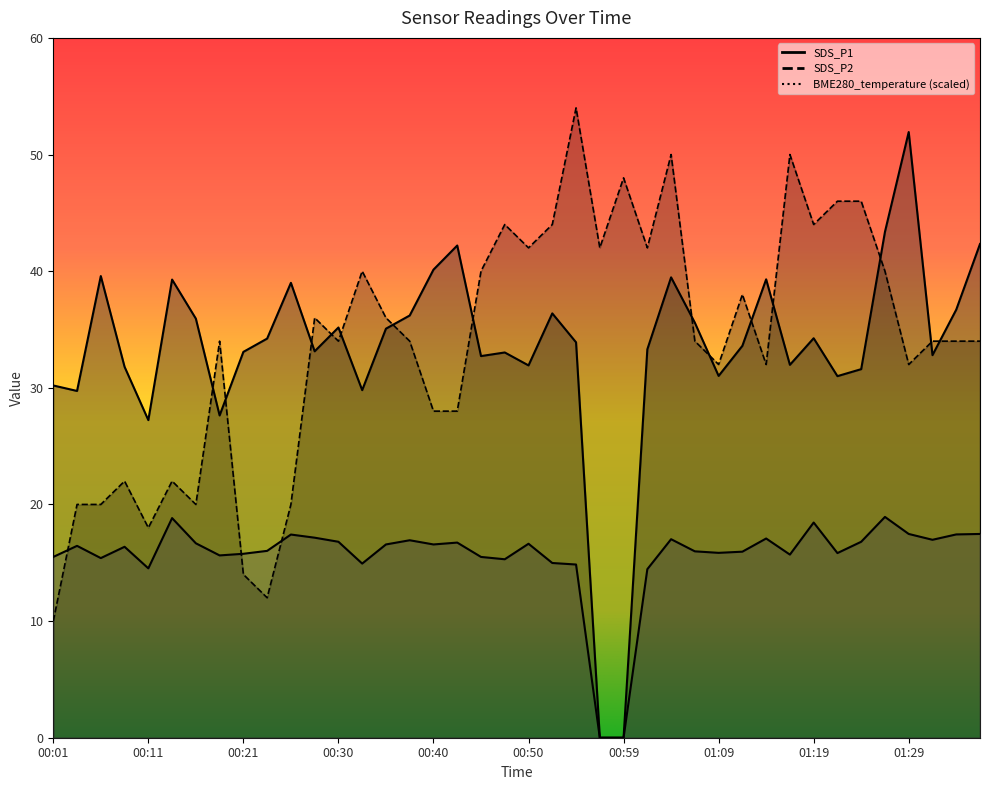

How many values in SDS_P2 are above zero?

38